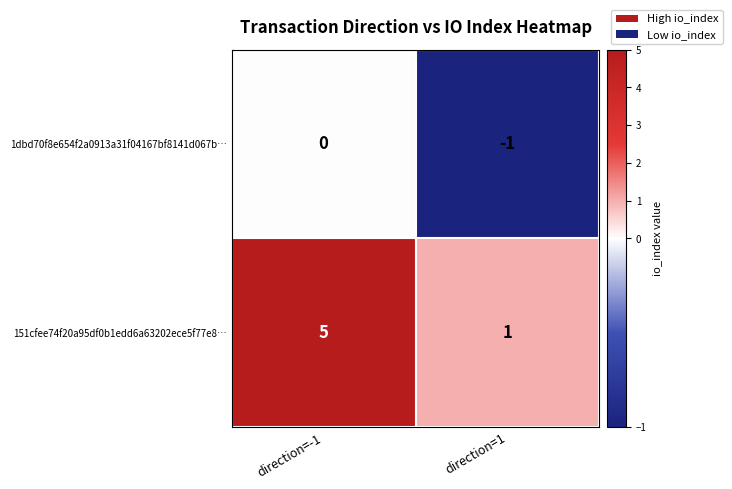

At how many categories does at least one series exceed 0?

2